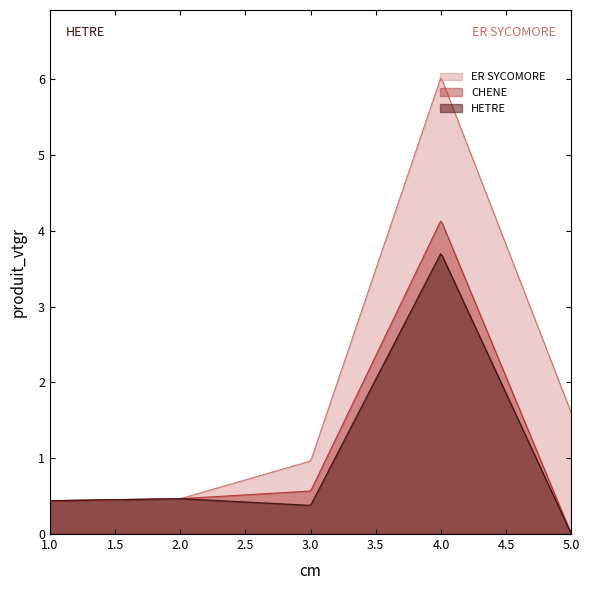

What is the maximum value shown in the chart?

6.0